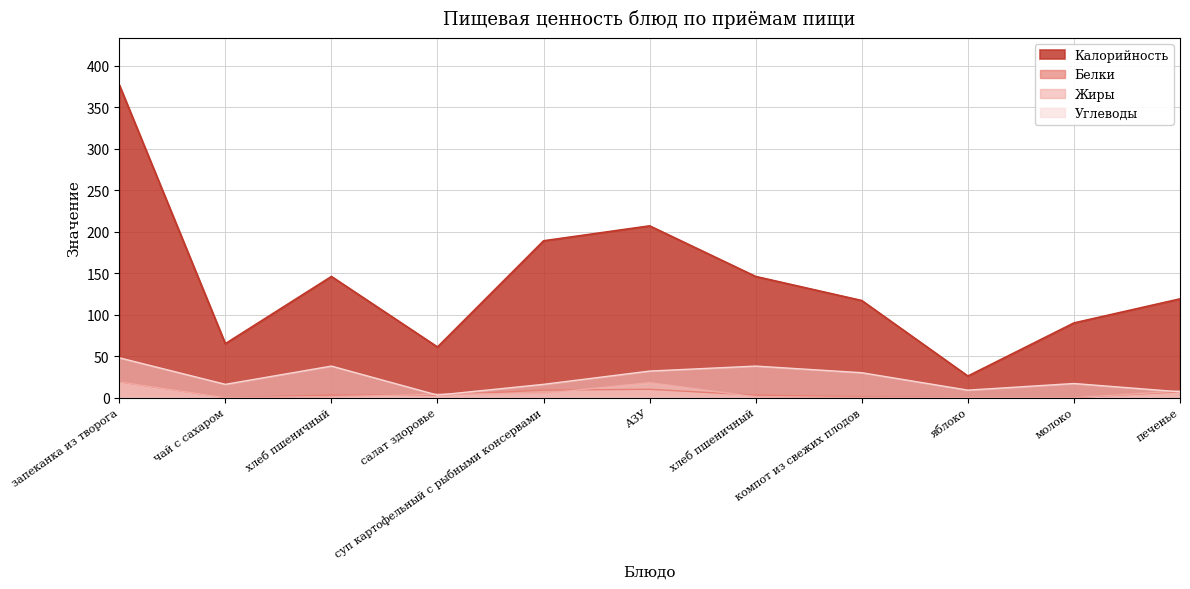

How many categories are shown in the chart?

11